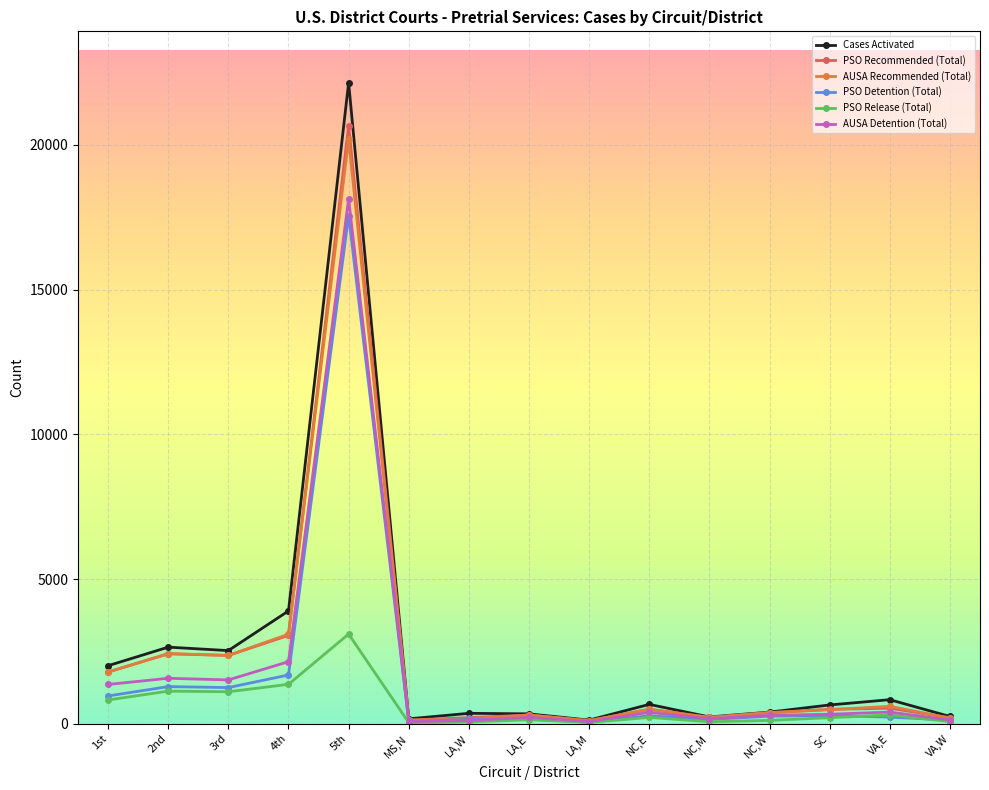

Is the value of AUSA Detention (Total) at 2nd greater than the value of Cases Activated at 5th?

No